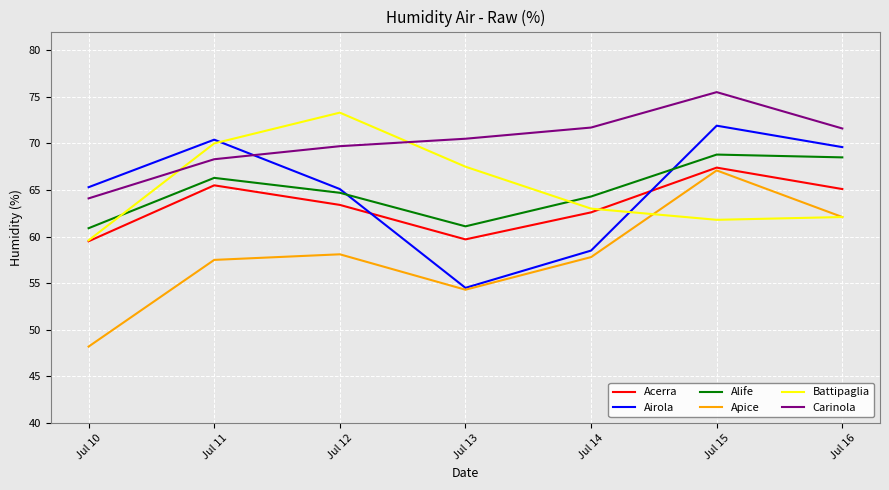

What are all the series names shown in the legend?

Acerra, Airola, Alife, Apice, Battipaglia, Carinola